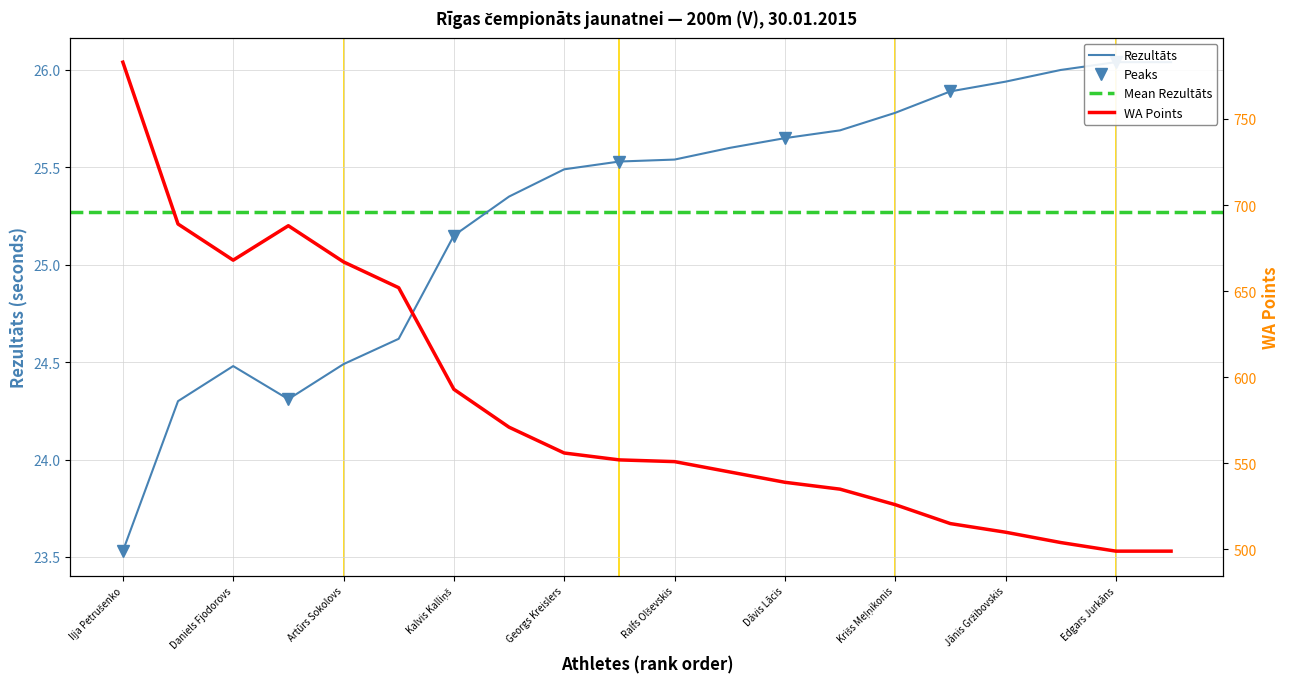

Where does the Rezultāts series first go above 25?

Kalvis Kalliņš